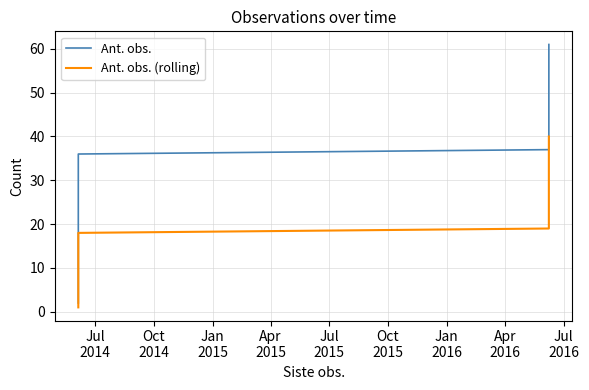

True or false: Ant. obs. has more than 2 points higher than both neighbors.

False